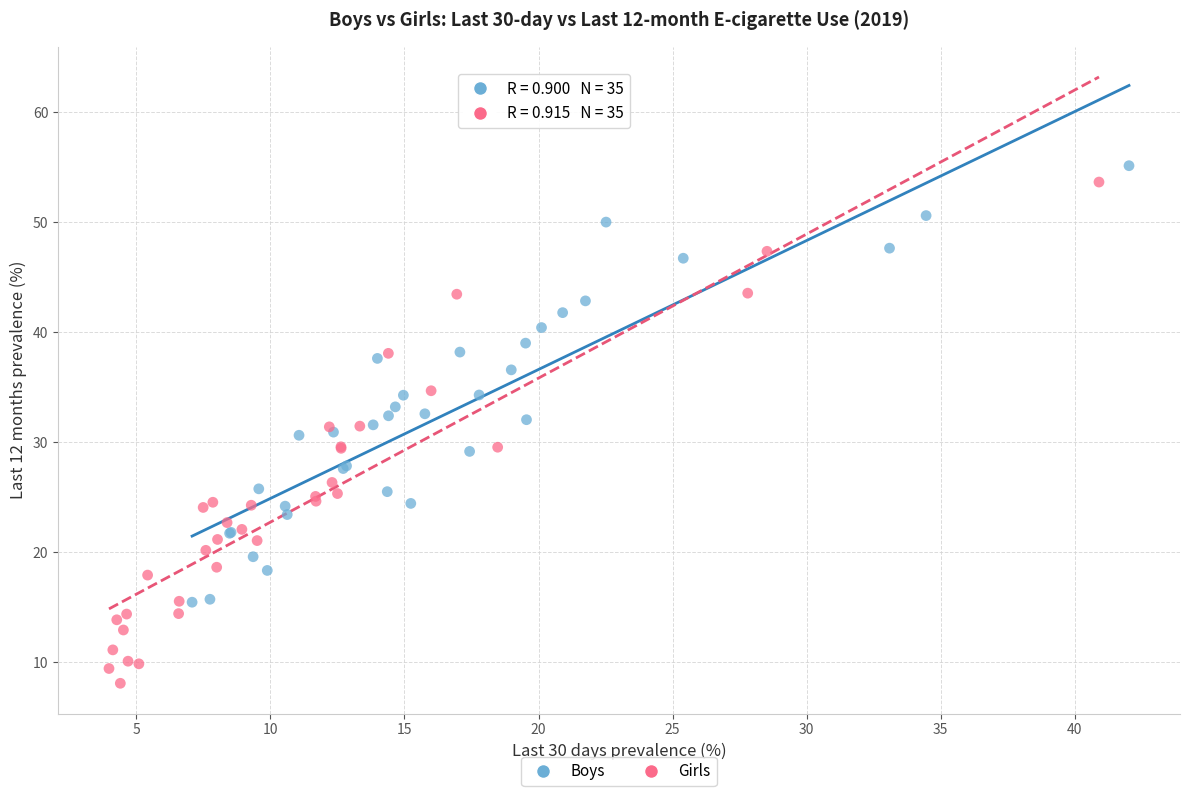

Which series contains the lowest Y value?

Girls